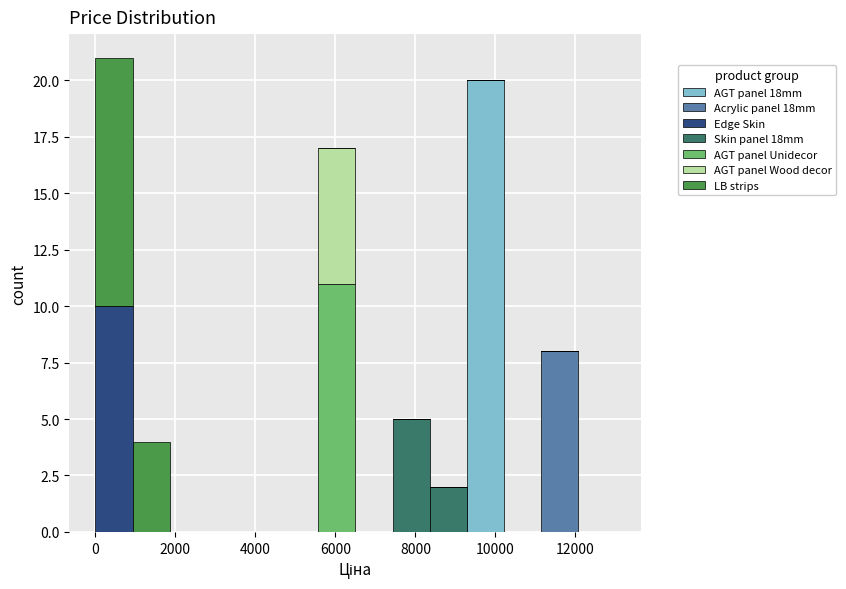

Reading left to right, list every stacked bar in this chart as the range it spans on the x-axis followed by its total height. Neither the bar edges nor the heights are printed on the chart, so give them approximately, as read against the axes.

0 to 1000: 21
1000 to 1800: 4
1800 to 2800: 0
2800 to 3800: 0
3800 to 4600: 0
4600 to 5600: 0
5600 to 6600: 17
6600 to 7400: 0
7400 to 8400: 5
8400 to 9200: 2
9200 to 10200: 20
10200 to 11200: 0
11200 to 12000: 8
12000 to 13000: 0